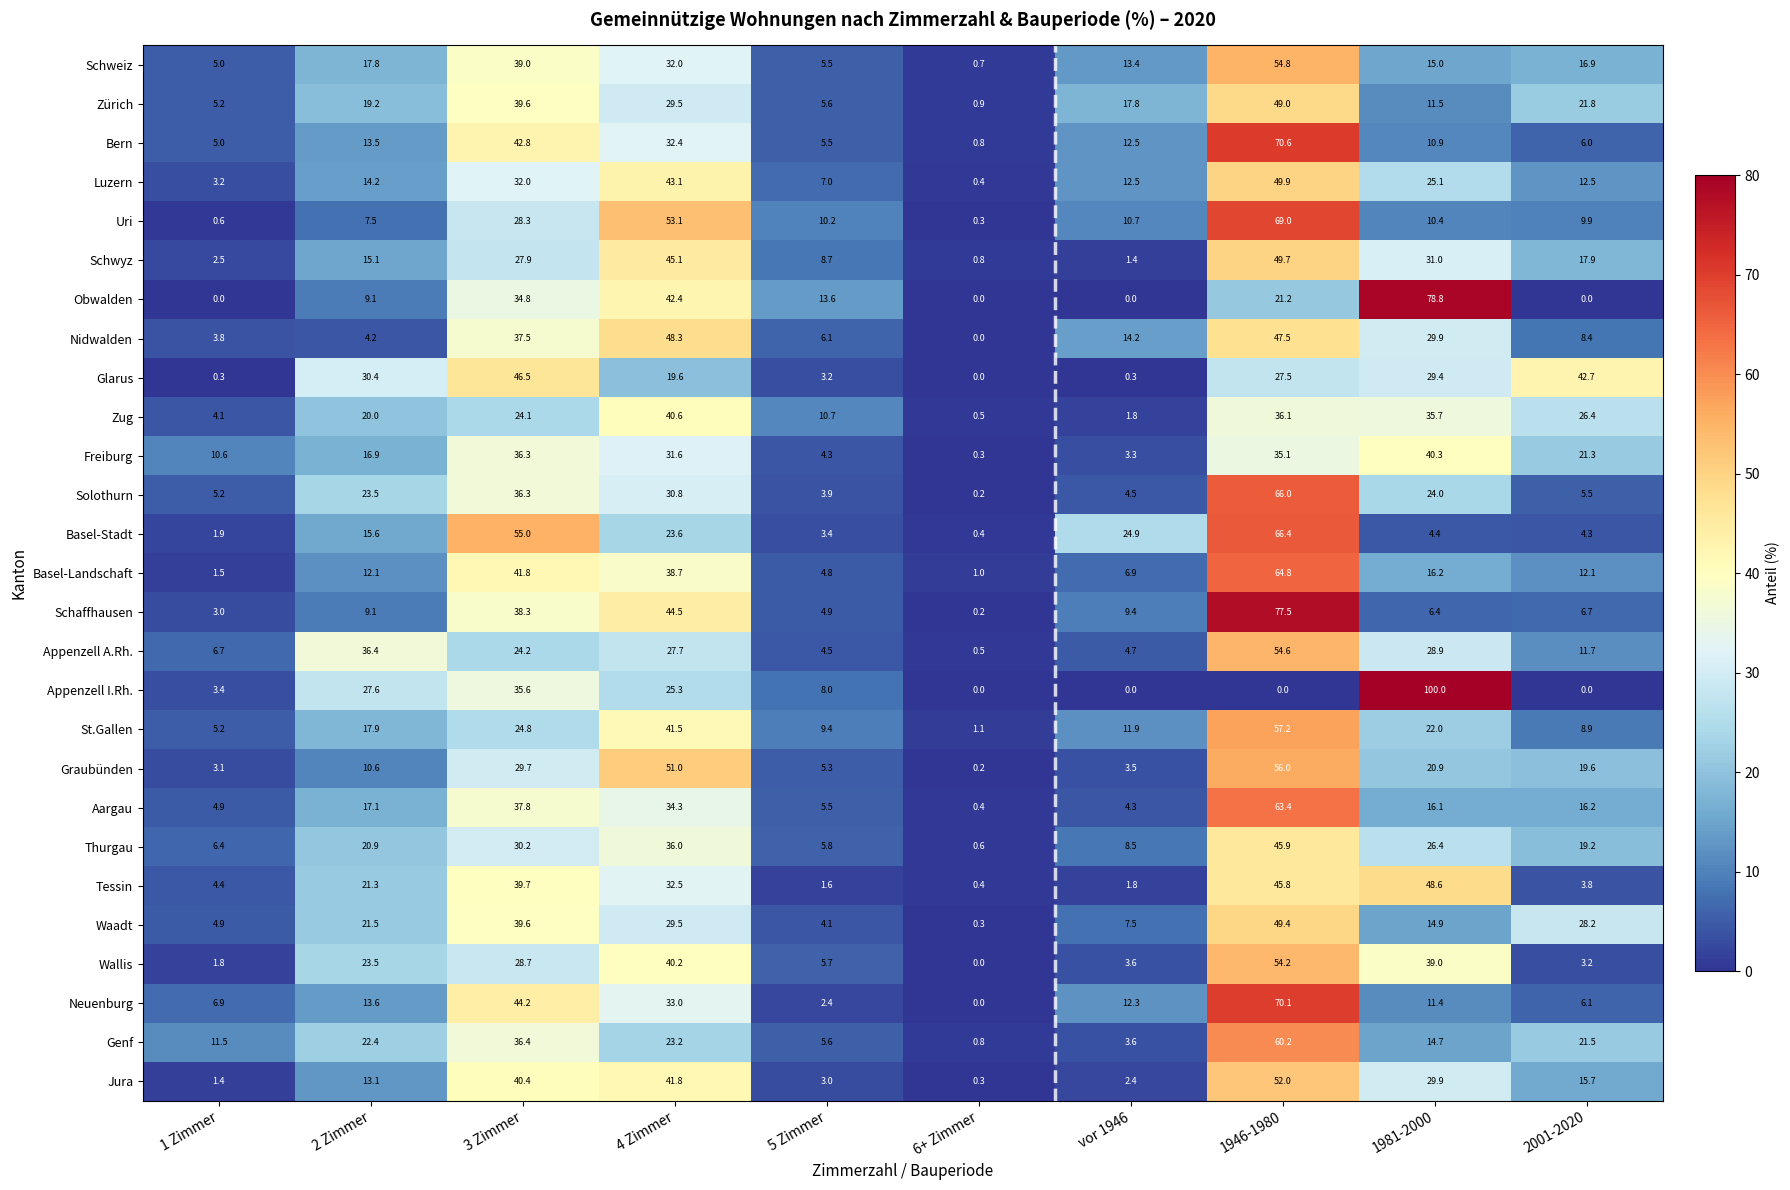

At which label does Schwyz reach its peak?

1946-1980